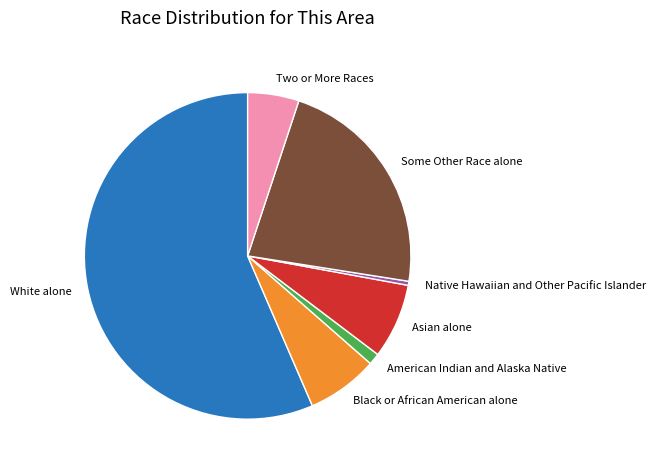

Is there a majority slice in this chart?

Yes